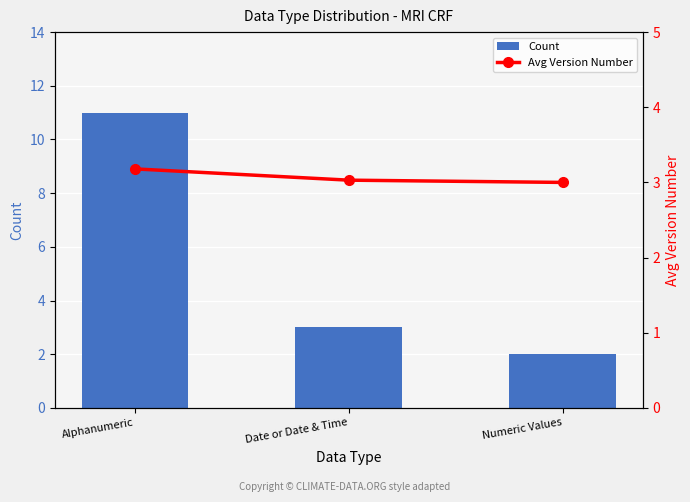

Which category has the lowest value in the Avg Version Number series?

Numeric Values